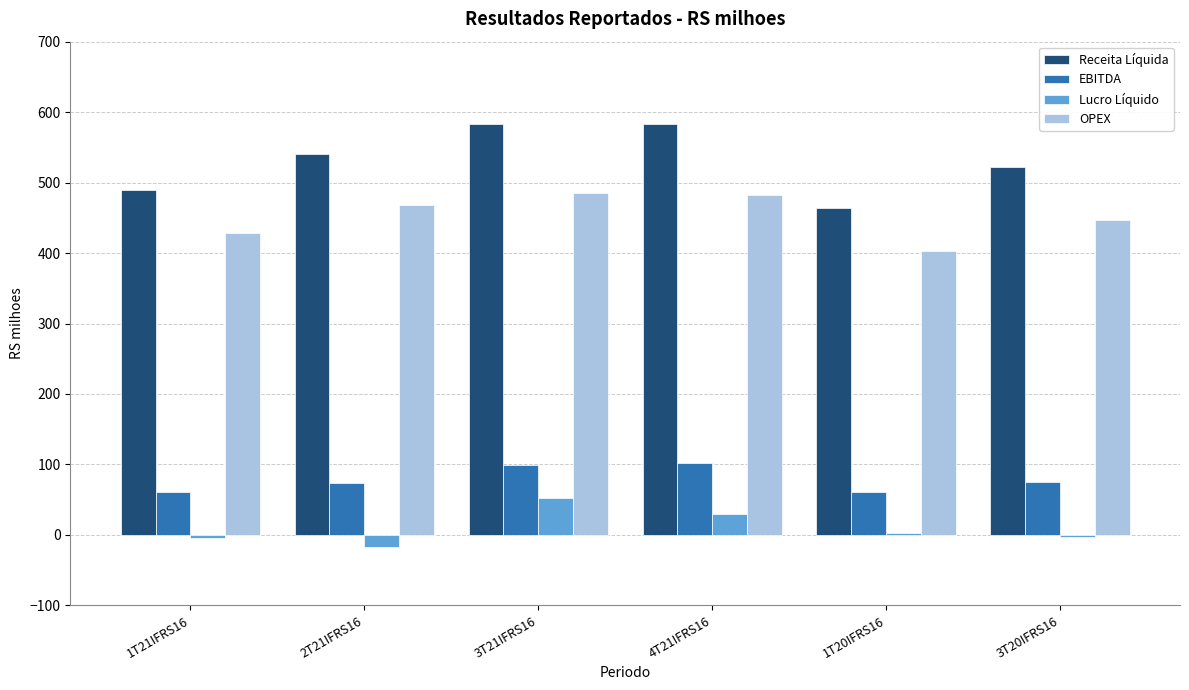

What is the spread (max minus min) of values at 1T20IFRS16?

461.6